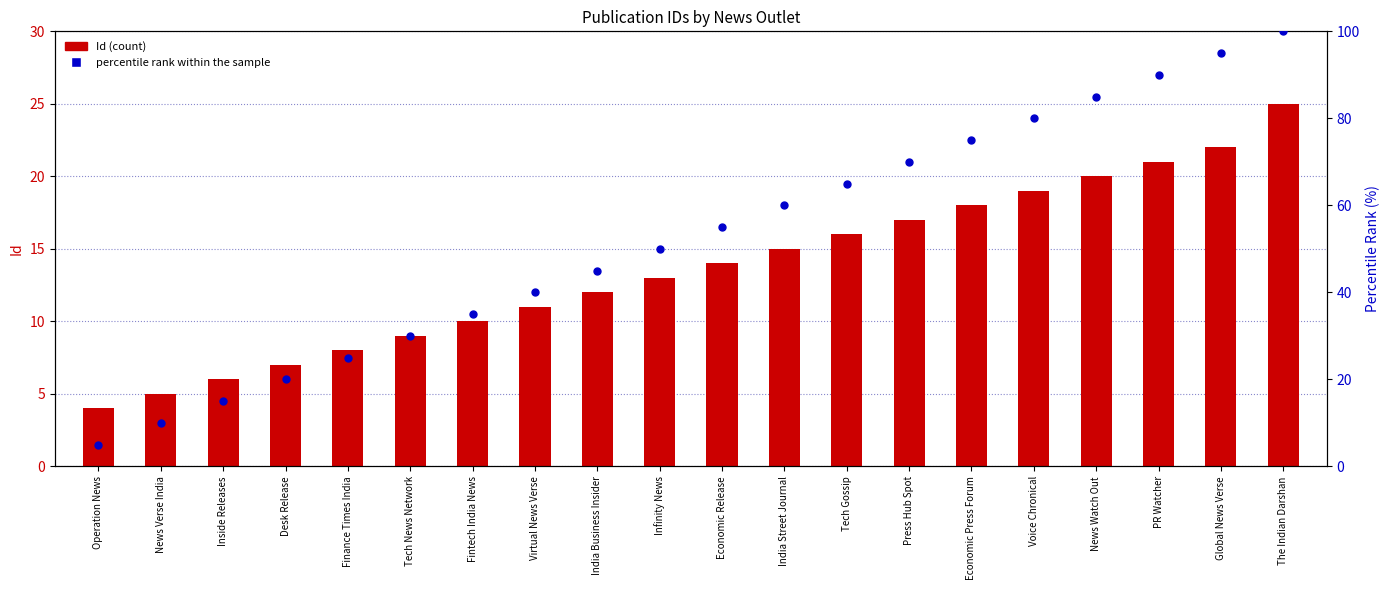

Which series has the largest Y range (max minus min)?

percentile rank within the sample